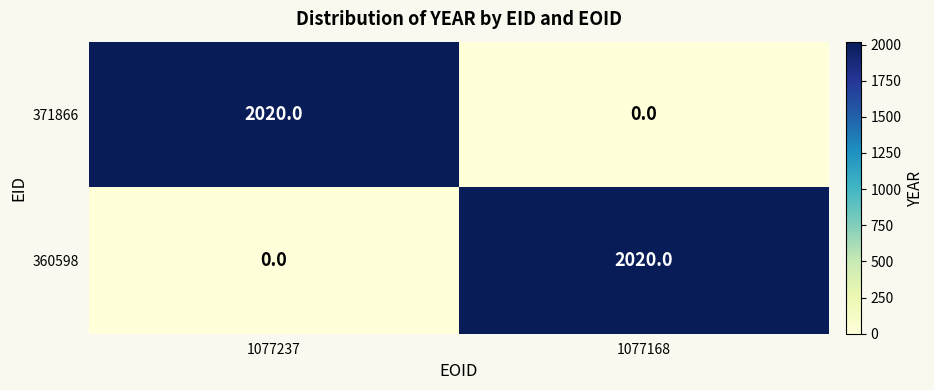

What is the approximate value of 360598 at 1077168?

2020